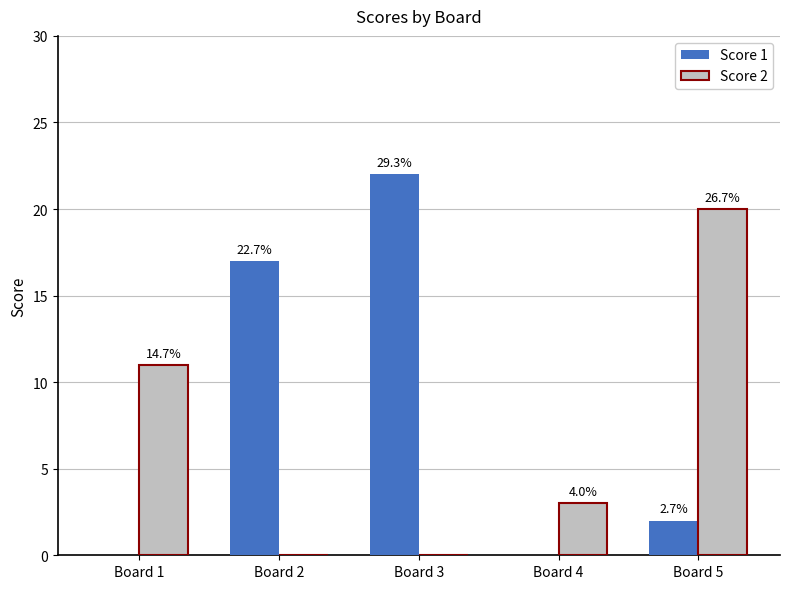

At which label does Score 1 reach its minimum?

Board 1